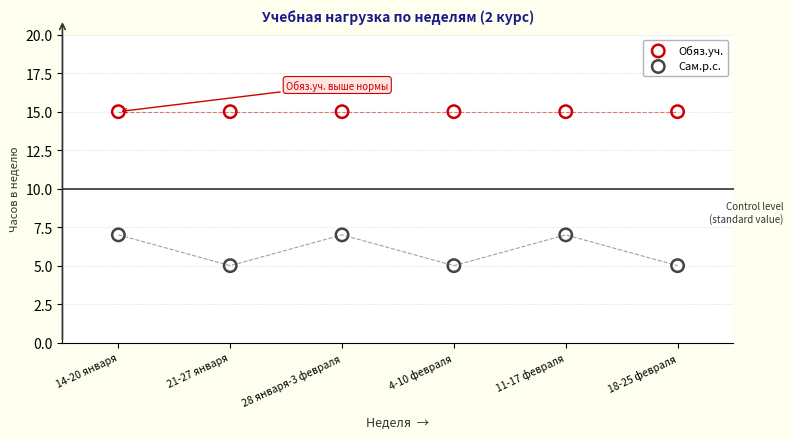

Which series reaches the minimum Y coordinate?

Сам.р.с.